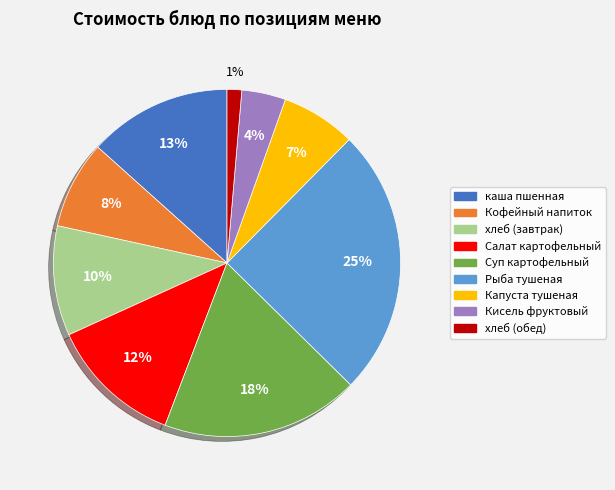

Combined, do каша пшенная and Салат картофельный account for over 50%?

No